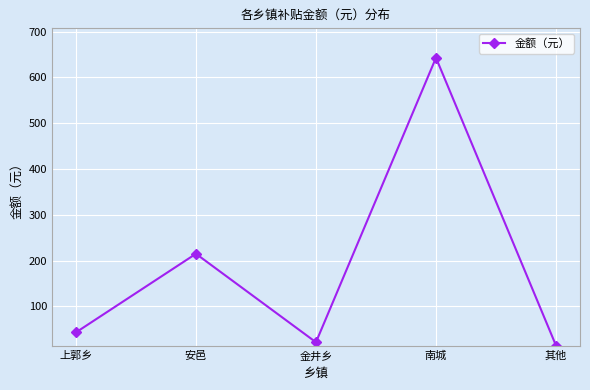

What is the greatest value displayed?

643.1